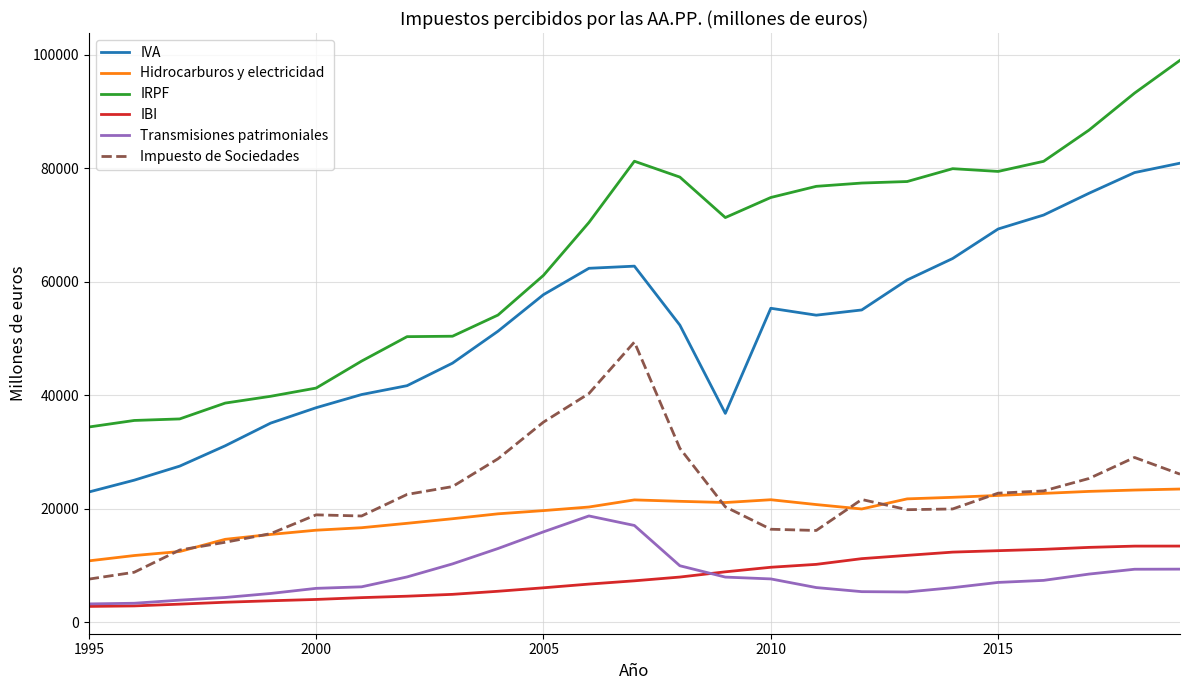

What is the maximum value for Impuesto de Sociedades?

49362